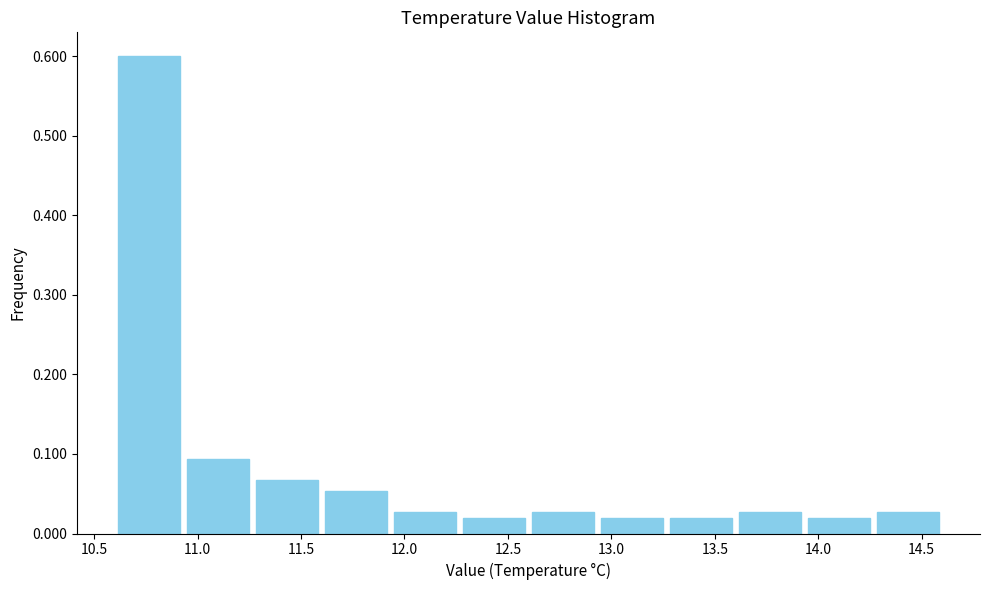

Which range on the x-axis has the tallest bar?

10.60 to 10.95